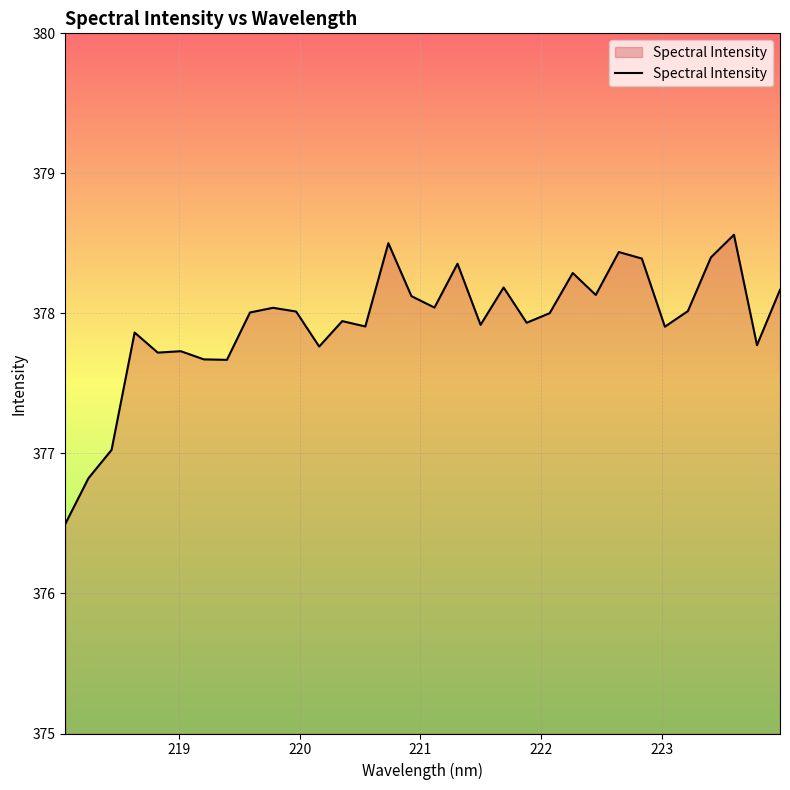

What is the average value?

377.9